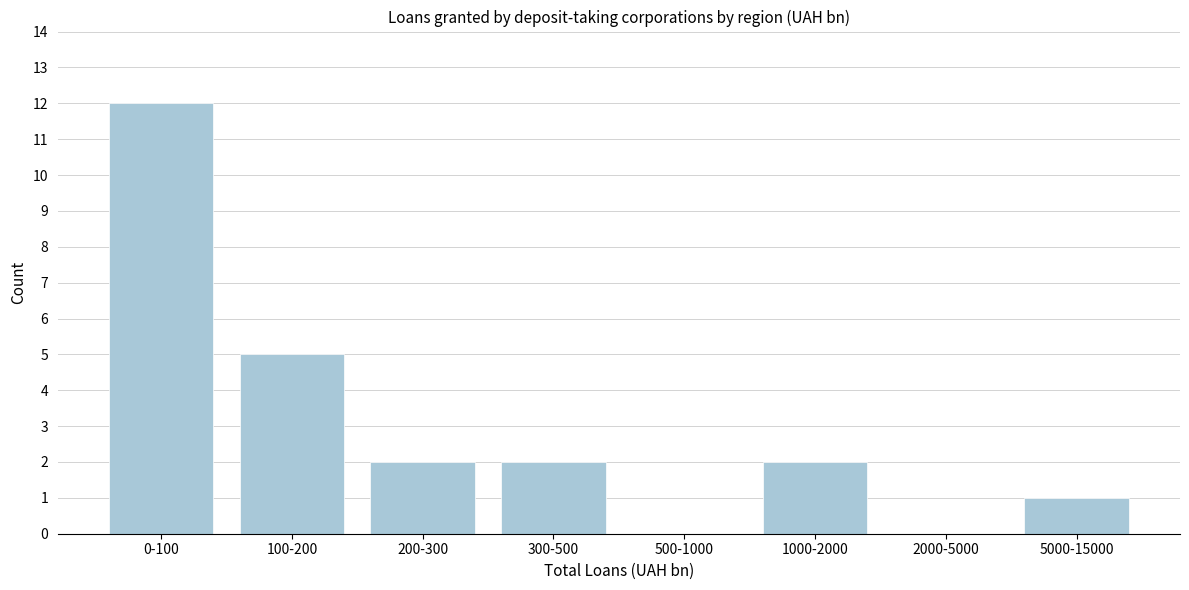

Reading left to right, extract all data points from this chart.

0-100=12	100-200=5	200-300=2	300-500=2	500-1000=0	1000-2000=2	2000-5000=0	5000-15000=1